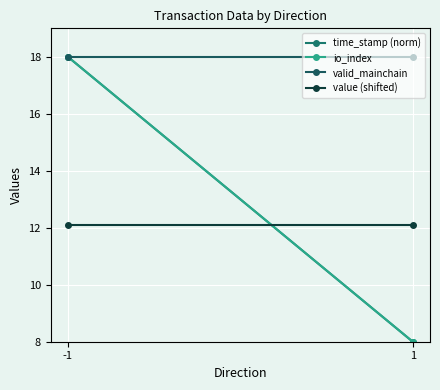

The io_index series shows 3.9 at -1. True or false?

False